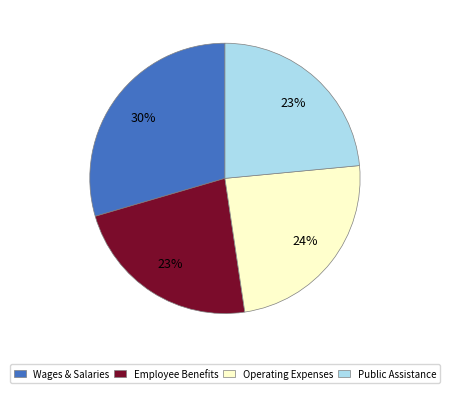

How many slices are in this pie chart?

4